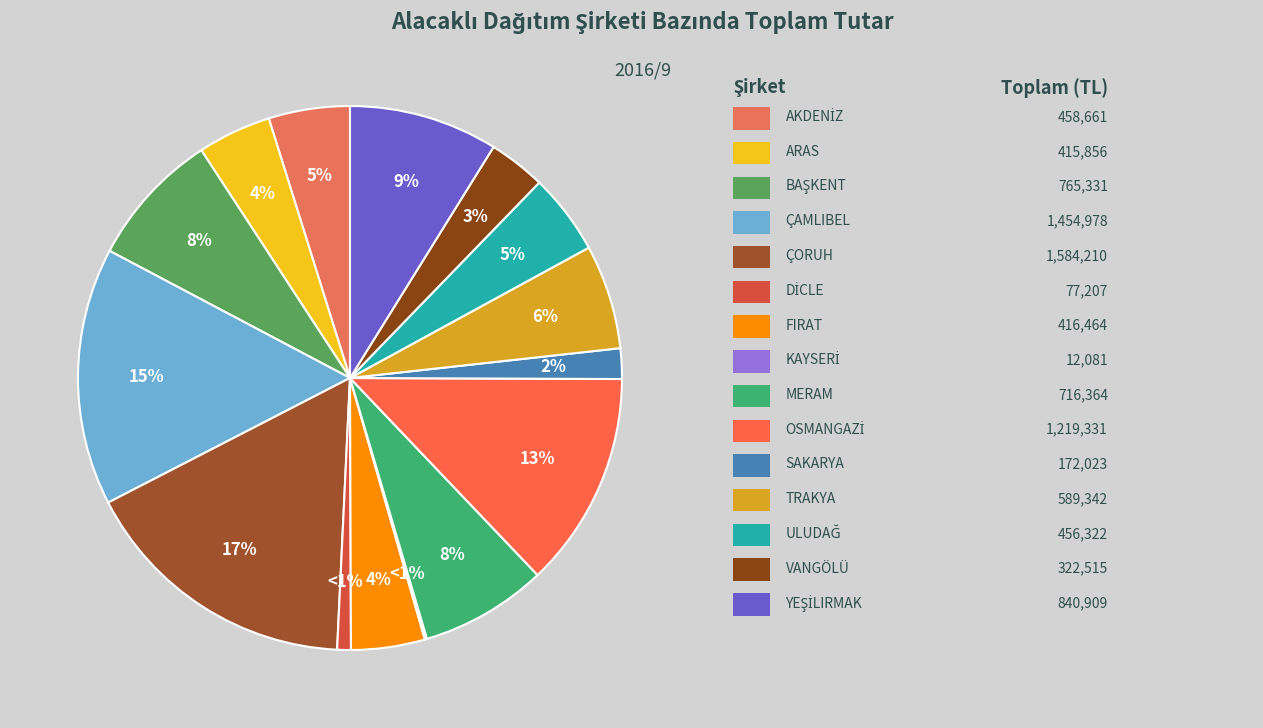

True or false: KAYSERİ accounts for 0% of the total.

True